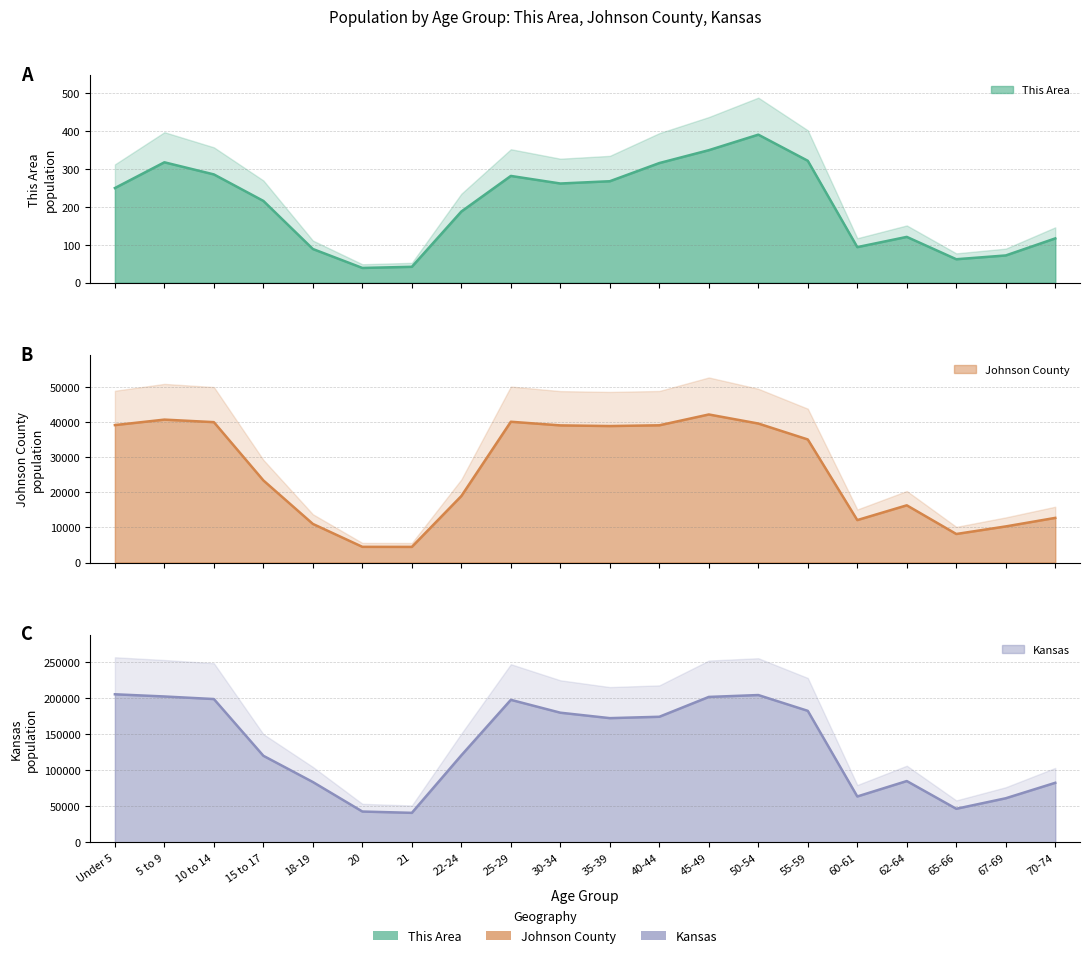

What are all the series names shown in the legend?

This Area, Johnson County, Kansas